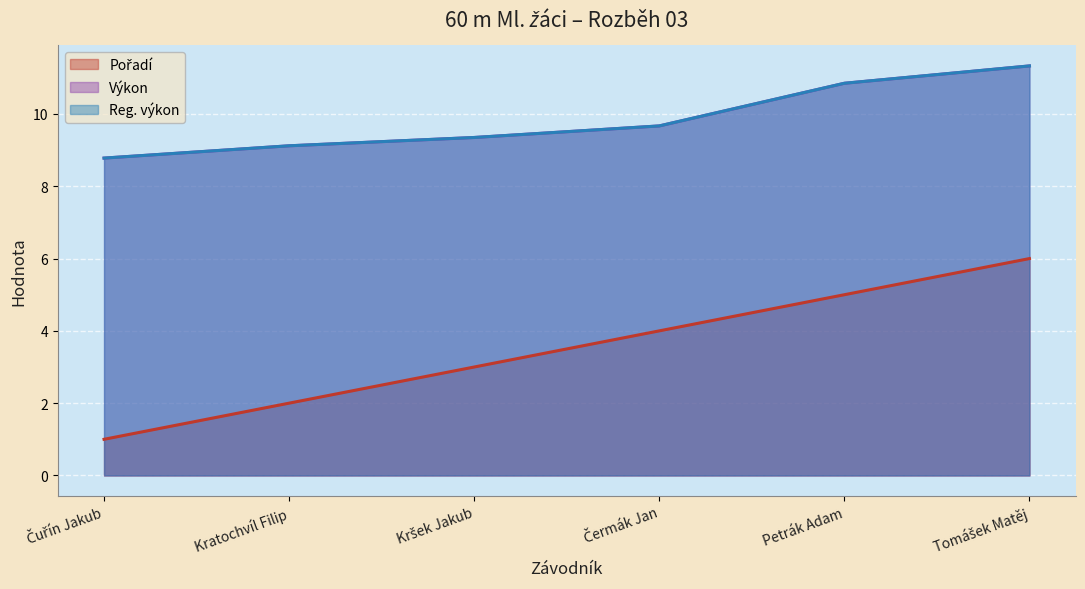

List the series in order of their peak value, lowest first.

Pořadí, Výkon, Reg. výkon